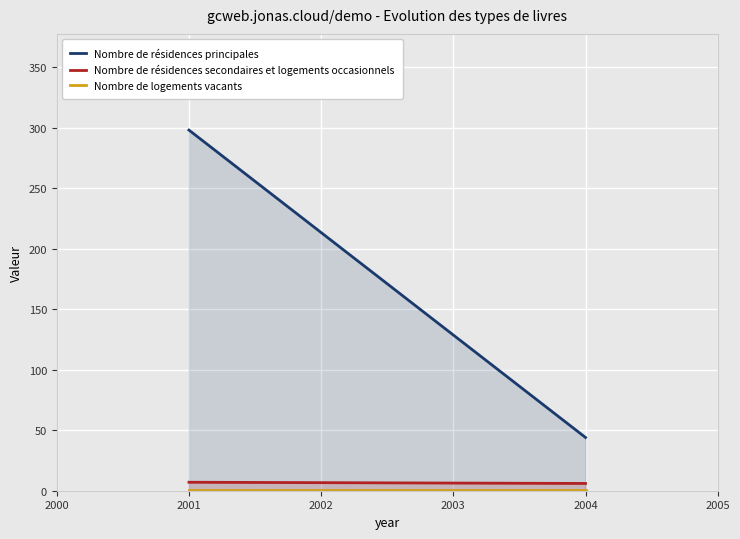

Between 2004 and 2001, which is larger?

2001